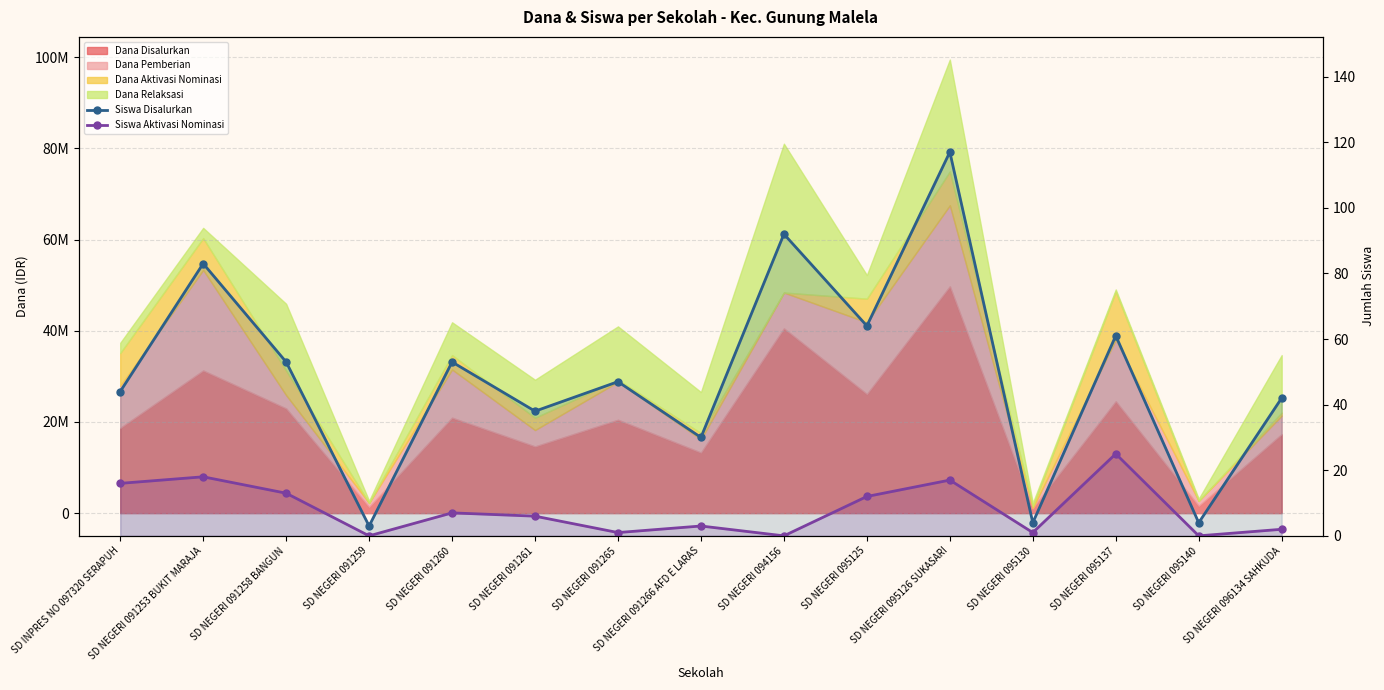

What is the difference between the maximum and second lowest values in the Siswa Disalurkan series?

113